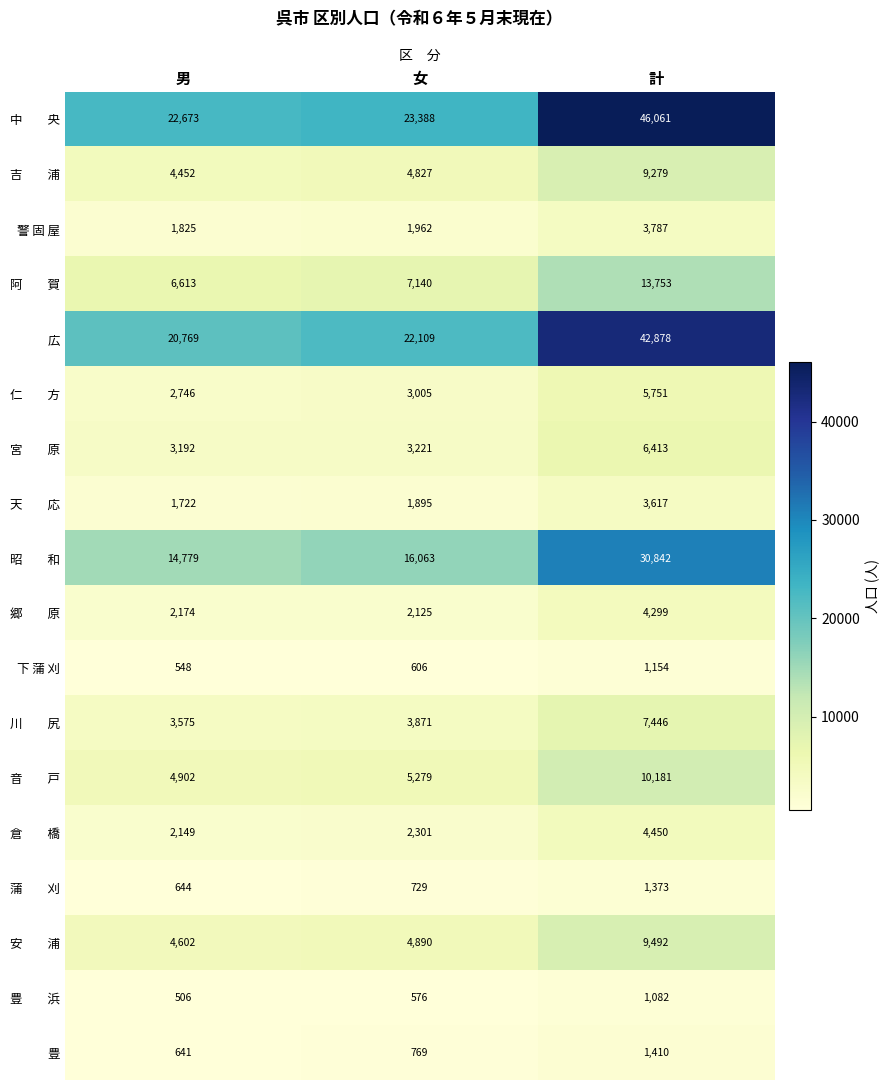

What is the average value of the 豊 series?

940